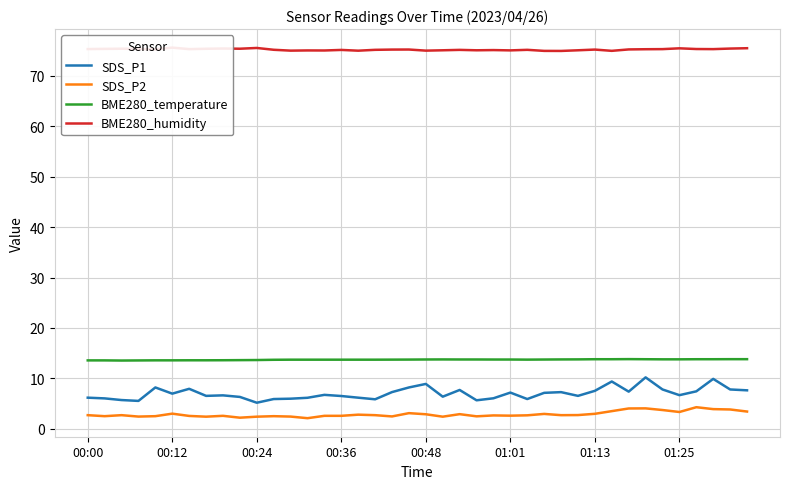

True or false: BME280_temperature has a value of 13.6 at 00:12.

True